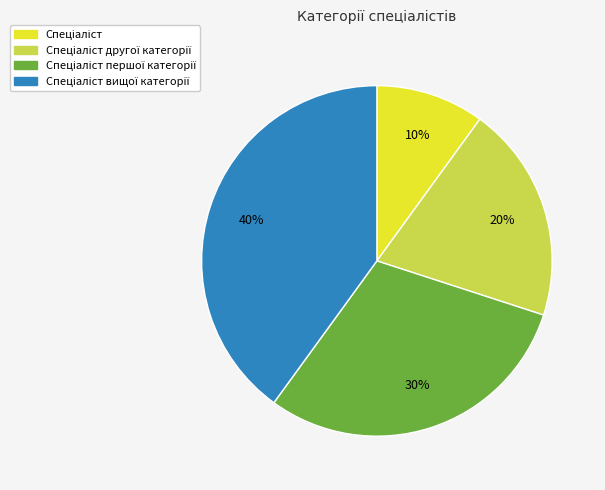

Is there any slice that represents more than half of the pie?

No